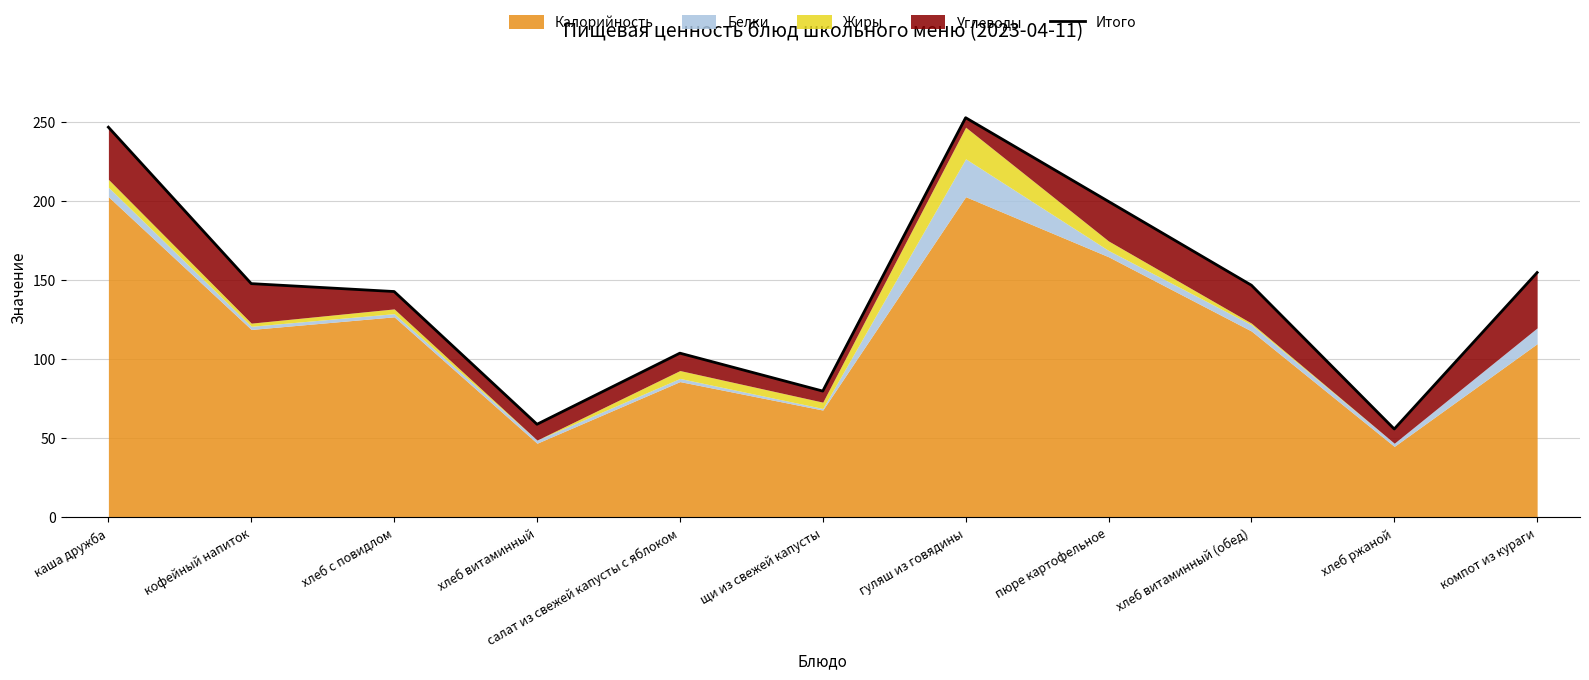

True or false: there are more than 0 points higher than both neighbors.

True